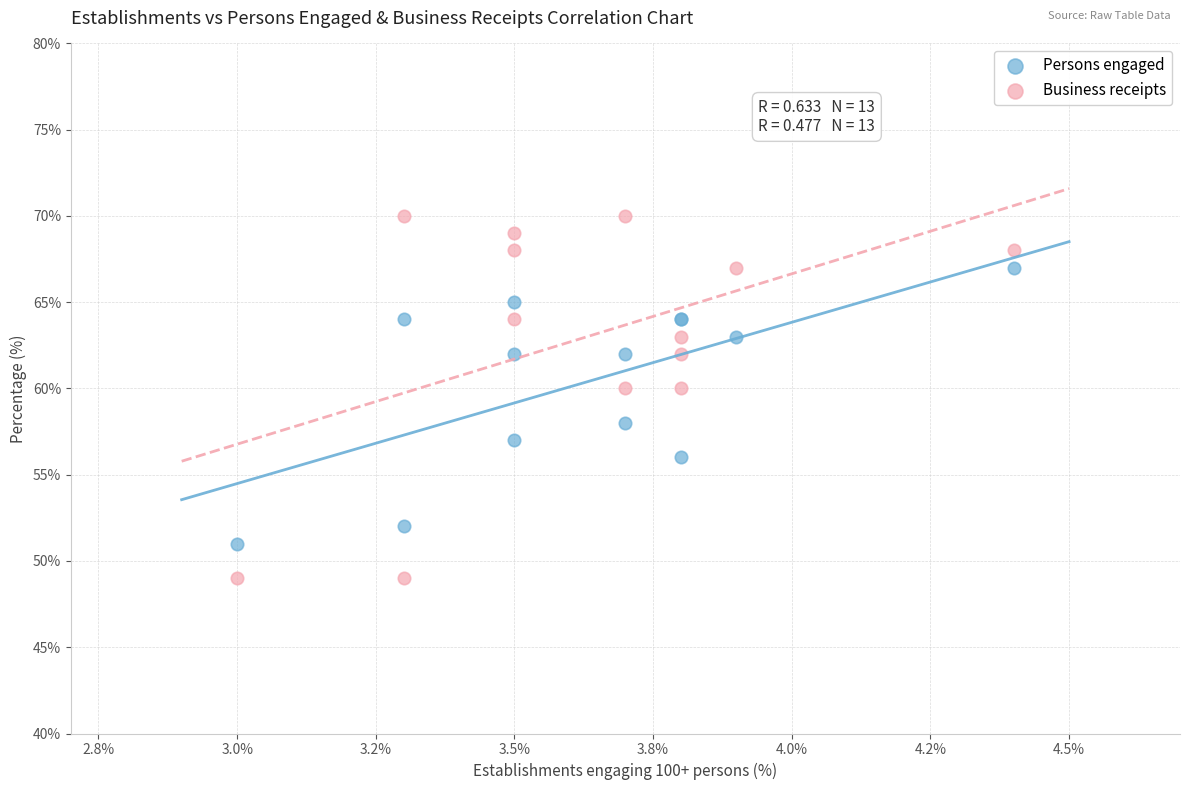

Which series reaches the maximum Y coordinate?

Business receipts